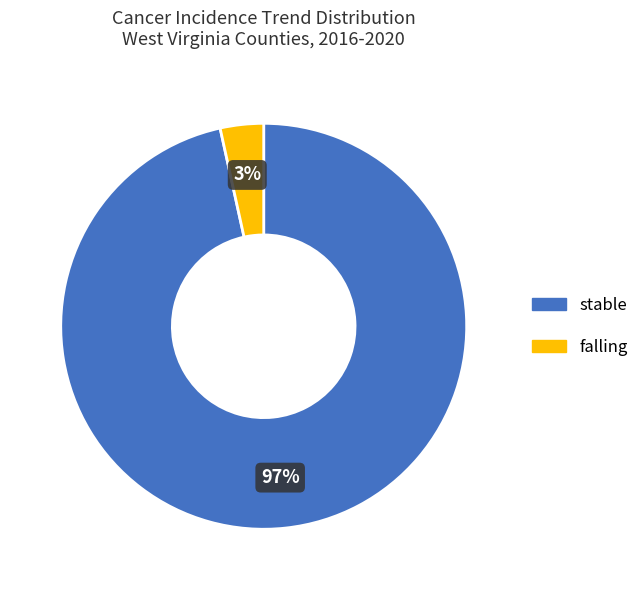

Combined, do stable and falling account for over 50%?

Yes